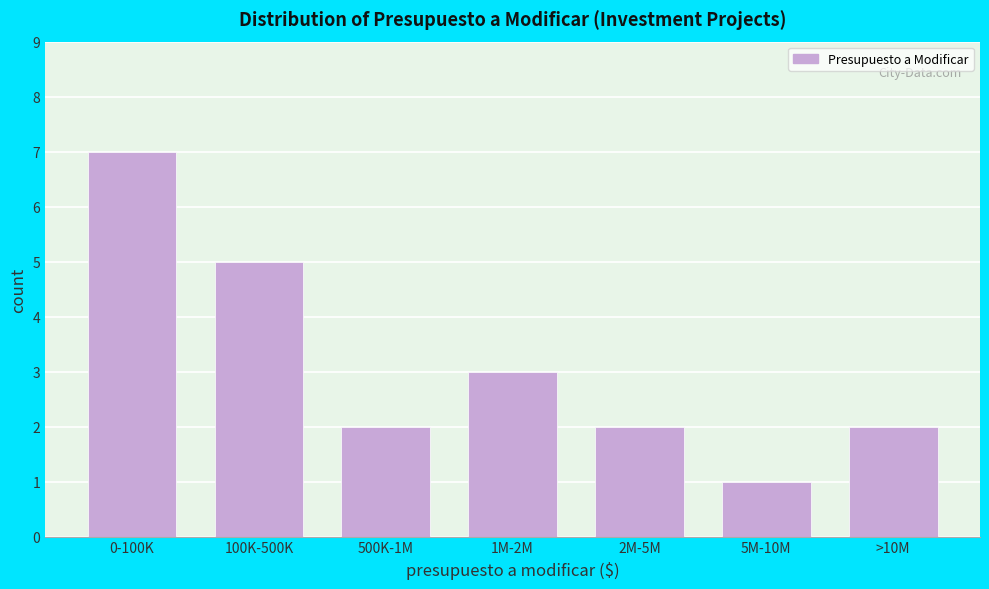

Reading left to right, list all the values displayed in this chart.

0-100K=7	100K-500K=5	500K-1M=2	1M-2M=3	2M-5M=2	5M-10M=1	>10M=2